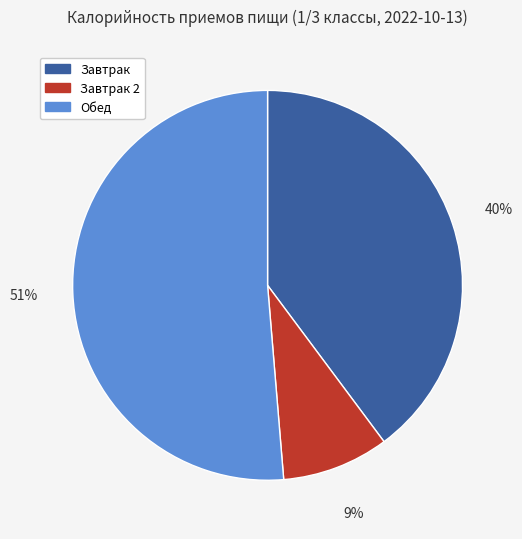

Which has a higher value, Завтрак 2 or Завтрак?

Завтрак